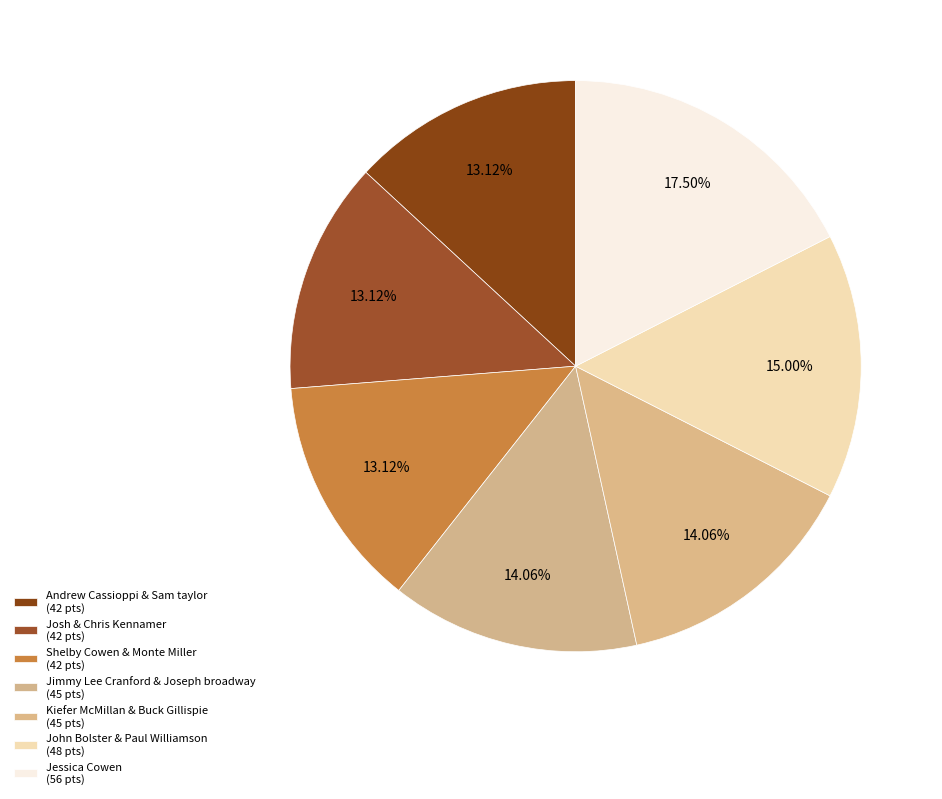

Rank the categories by value from highest to lowest.

Jessica Cowen, John Bolster & Paul Williamson, Jimmy Lee Cranford & Joseph broadway, Kiefer McMillan & Buck Gillispie, Andrew Cassioppi & Sam taylor, Josh & Chris Kennamer, Shelby Cowen & Monte Miller